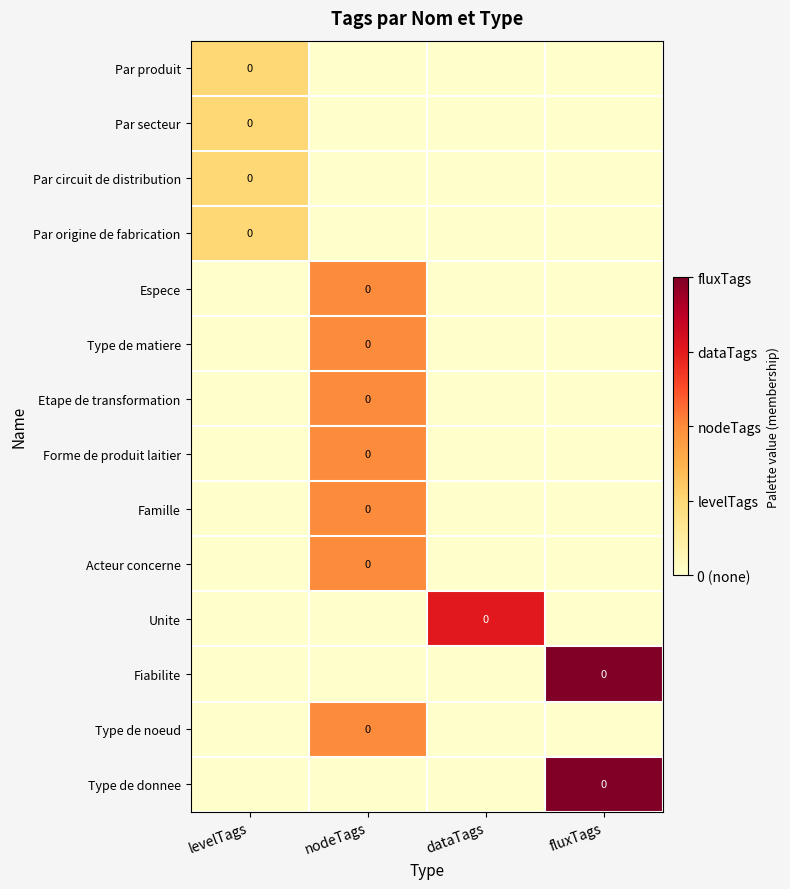

The value of Par origine de fabrication at fluxTags is 0.1. True or false?

False